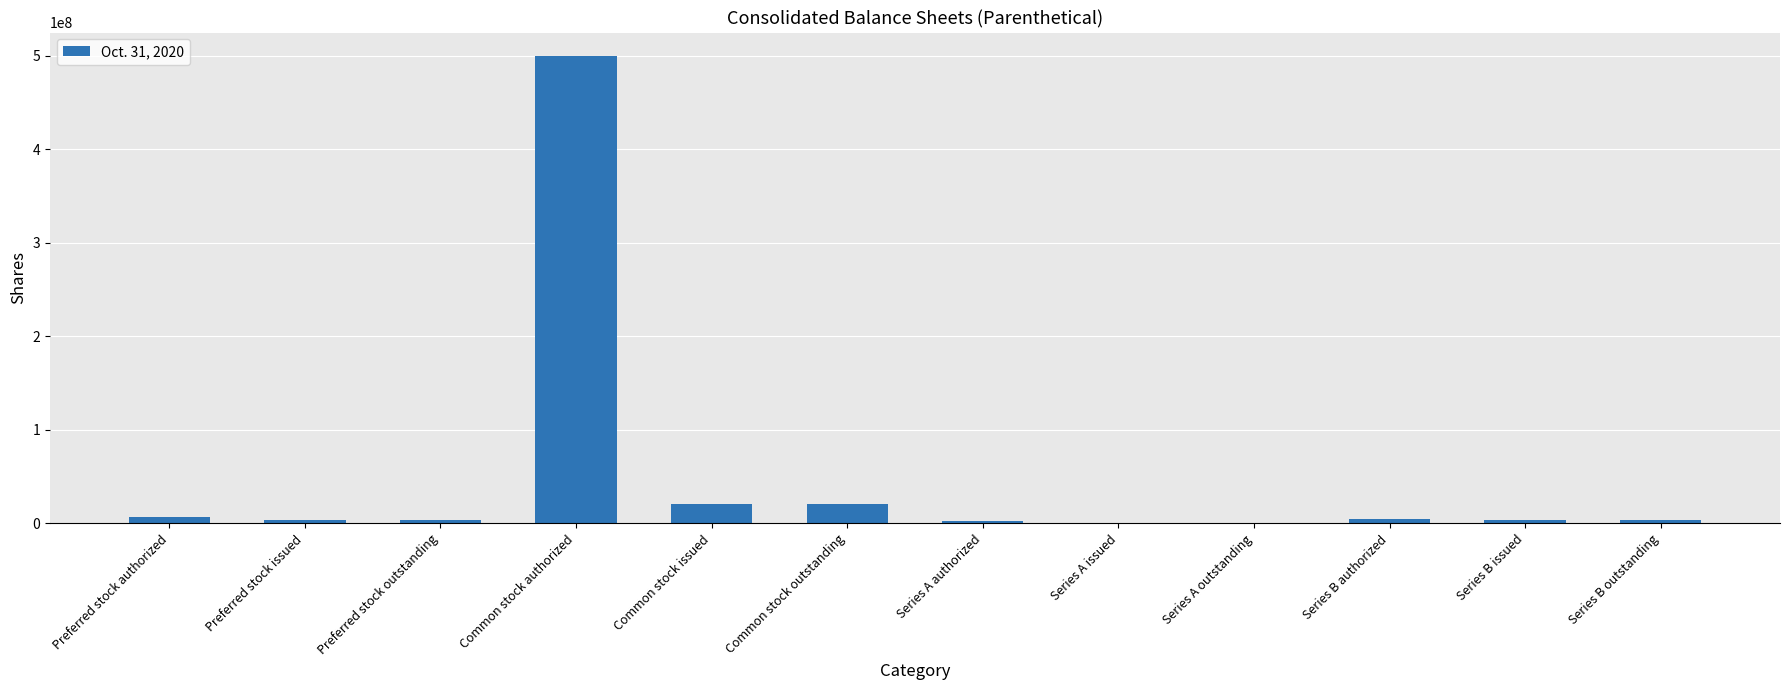

Is it true that the value at Common stock outstanding is 20721535?

True